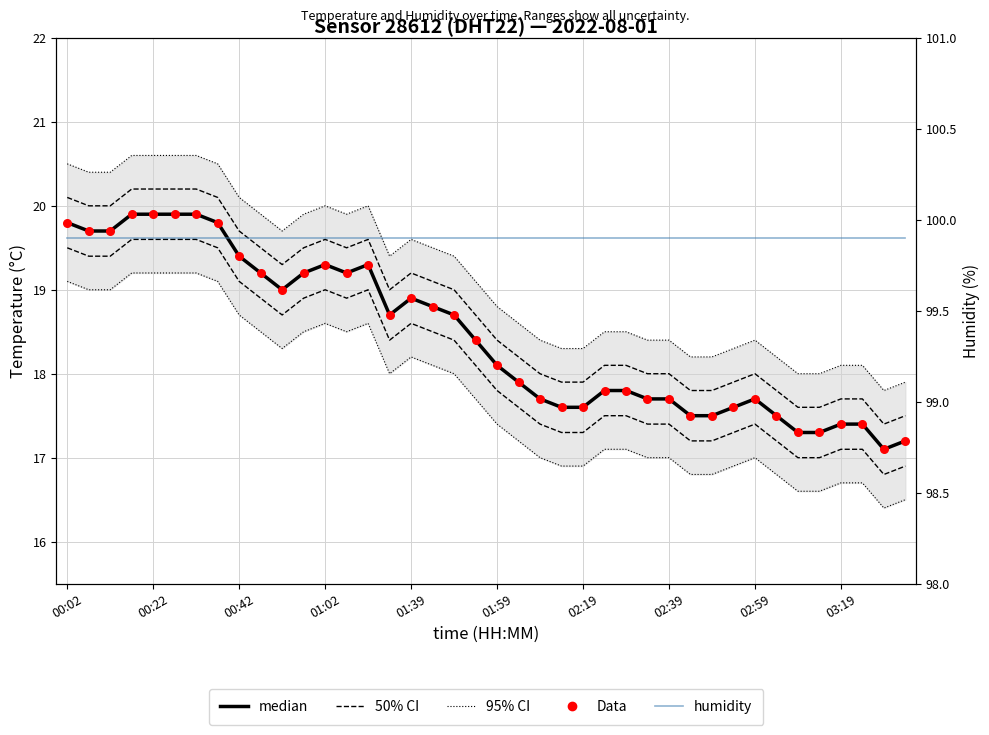

Which series has the widest spread of Y values?

median